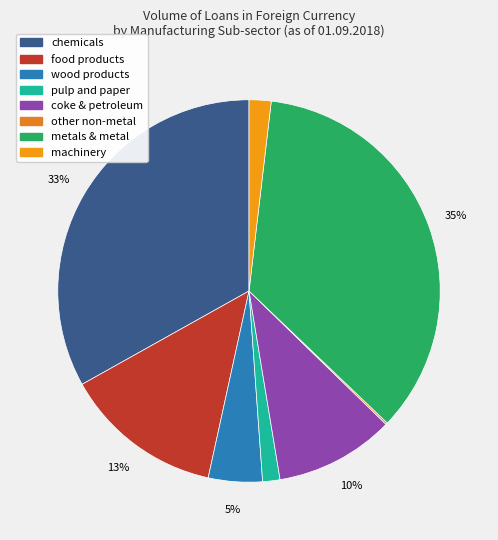

Approximately how many times larger is the value at wood products compared to chemicals?

0.1